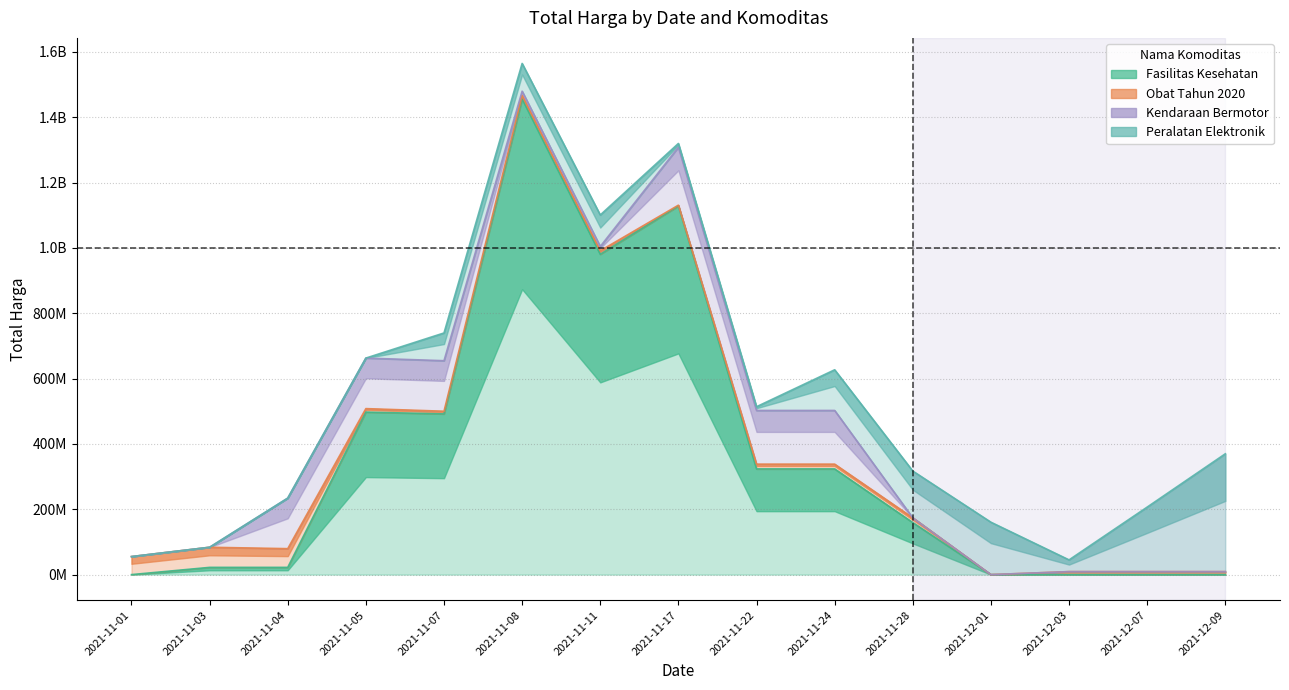

How many interior local peaks does the Fasilitas Kesehatan series have?

4